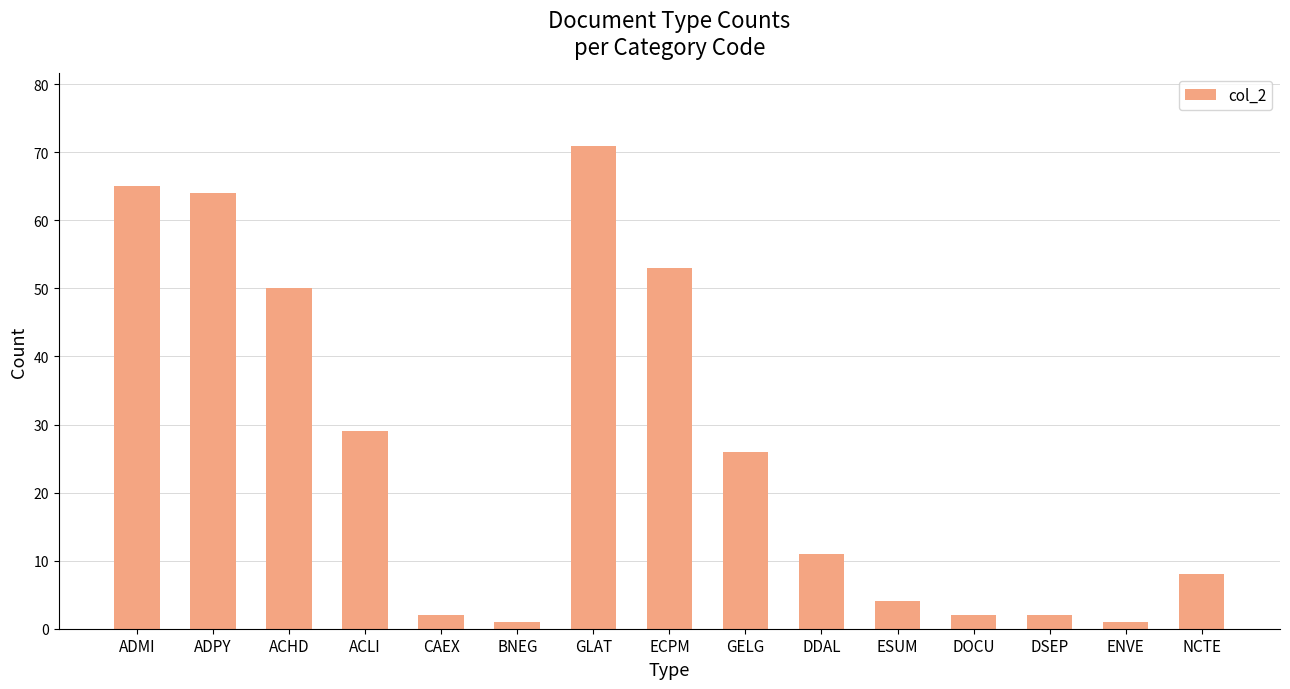

What is the label of the 1st bar from the right?

NCTE